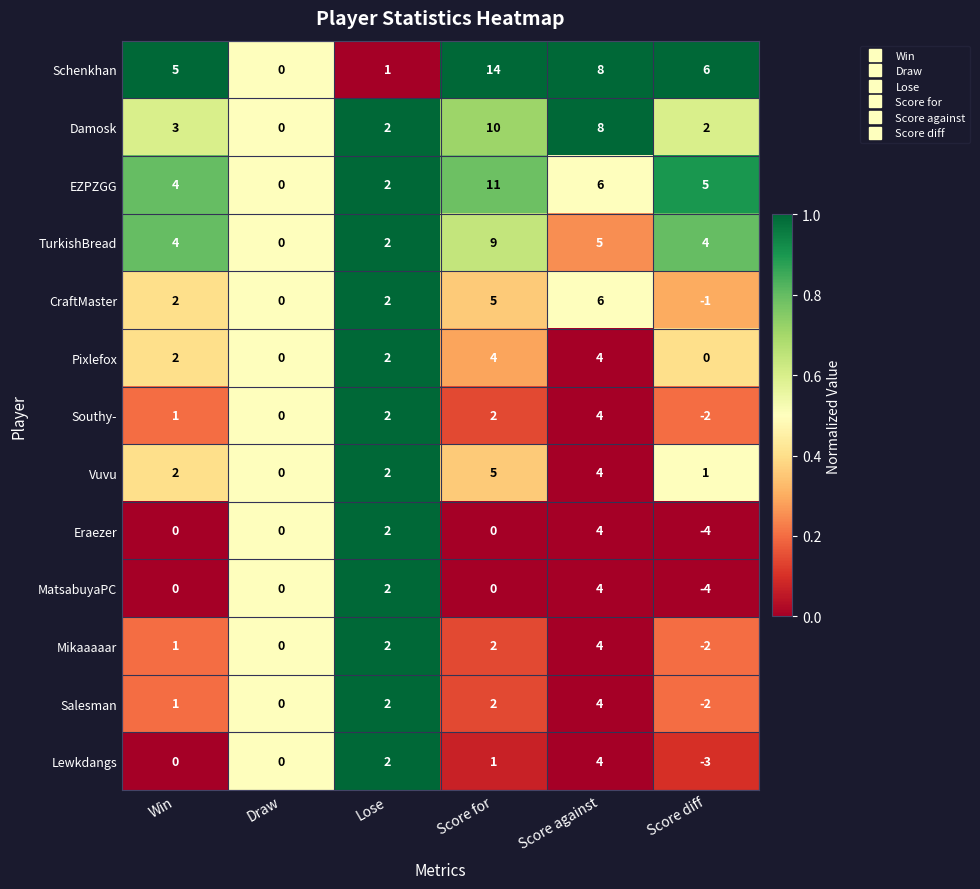

What is the difference between the MatsabuyaPC values at Score against and Score diff?

8